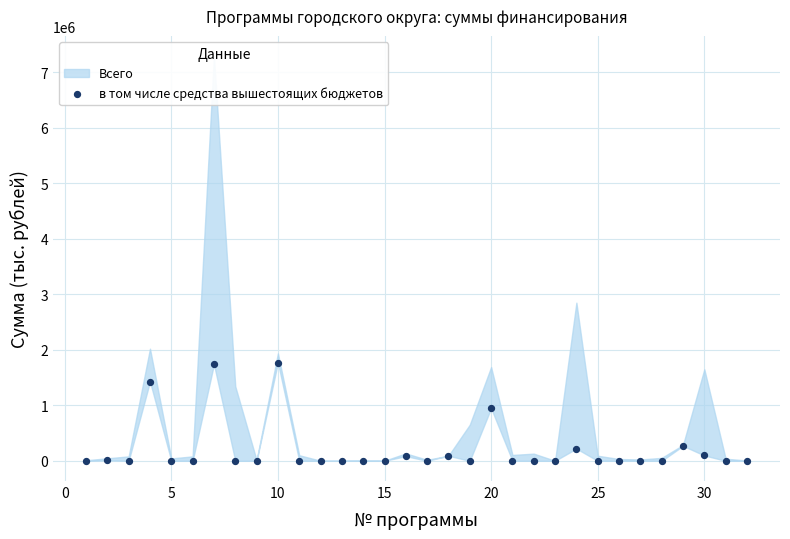

What is the range of Y values (max minus min)?

1771530.0